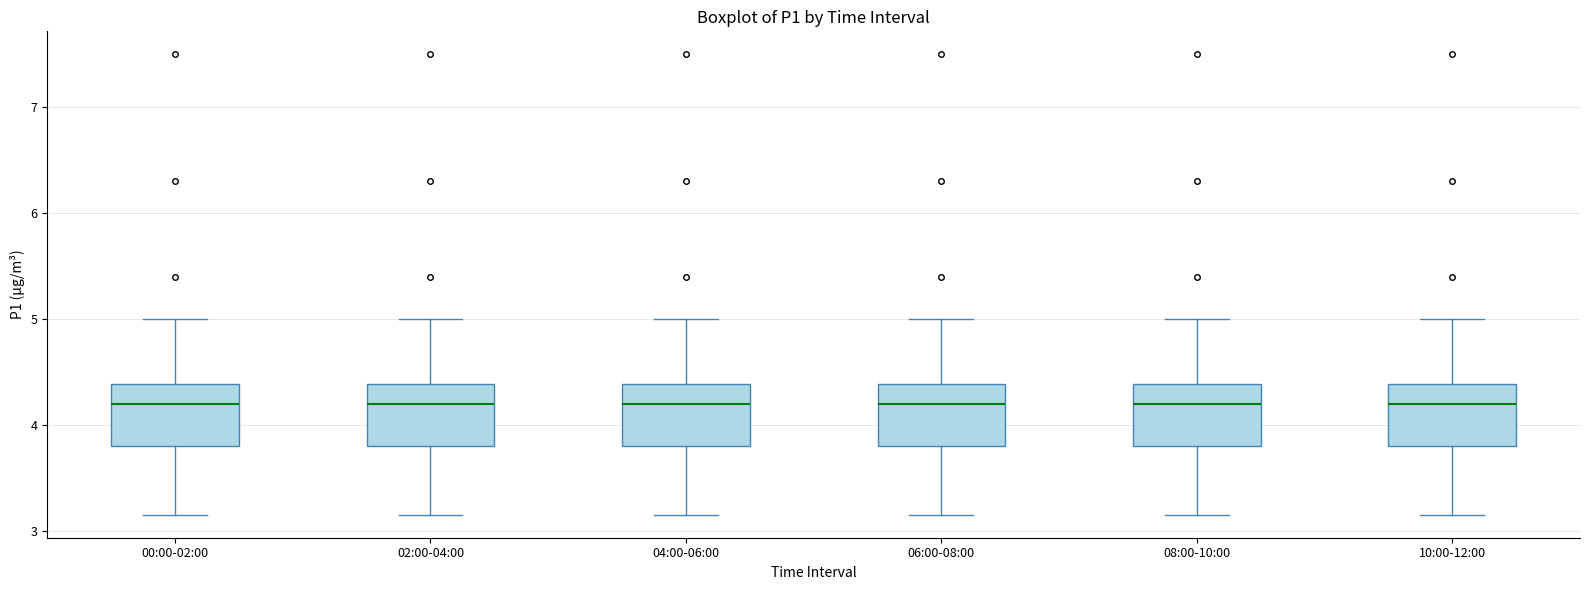

Where does the lower whisker of the box for 00:00-02:00 end on the y-axis? The values are not printed on the chart, so give them approximately, as read against the axis.

3.2